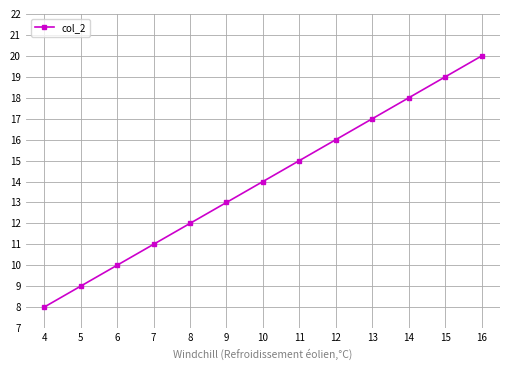

Reading left to right, transcribe all the data shown in this chart.

4=8	5=9	6=10	7=11	8=12	9=13	10=14	11=15	12=16	13=17	14=18	15=19	16=20